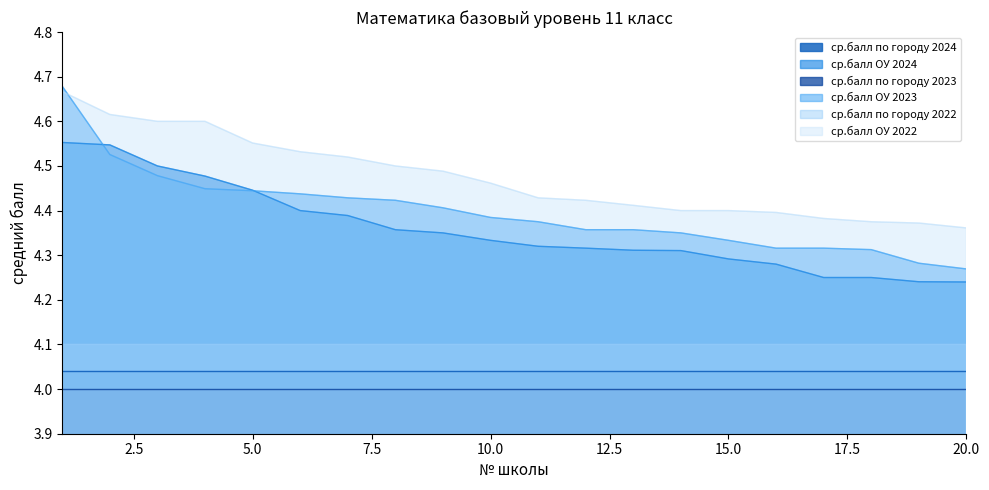

Rank the series at 10.0 from lowest to highest value.

ср.балл по городу 2023, ср.балл по городу 2024, ср.балл по городу 2022, ср.балл ОУ 2024, ср.балл ОУ 2023, ср.балл ОУ 2022